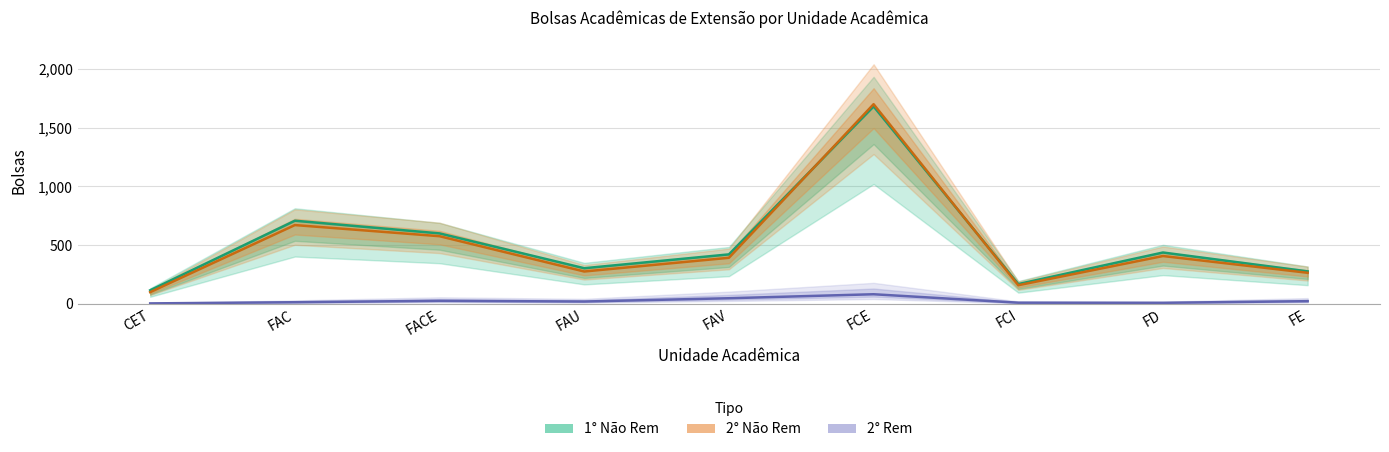

True or false: 1° Não Rem has more than 2 points higher than both neighbors.

True